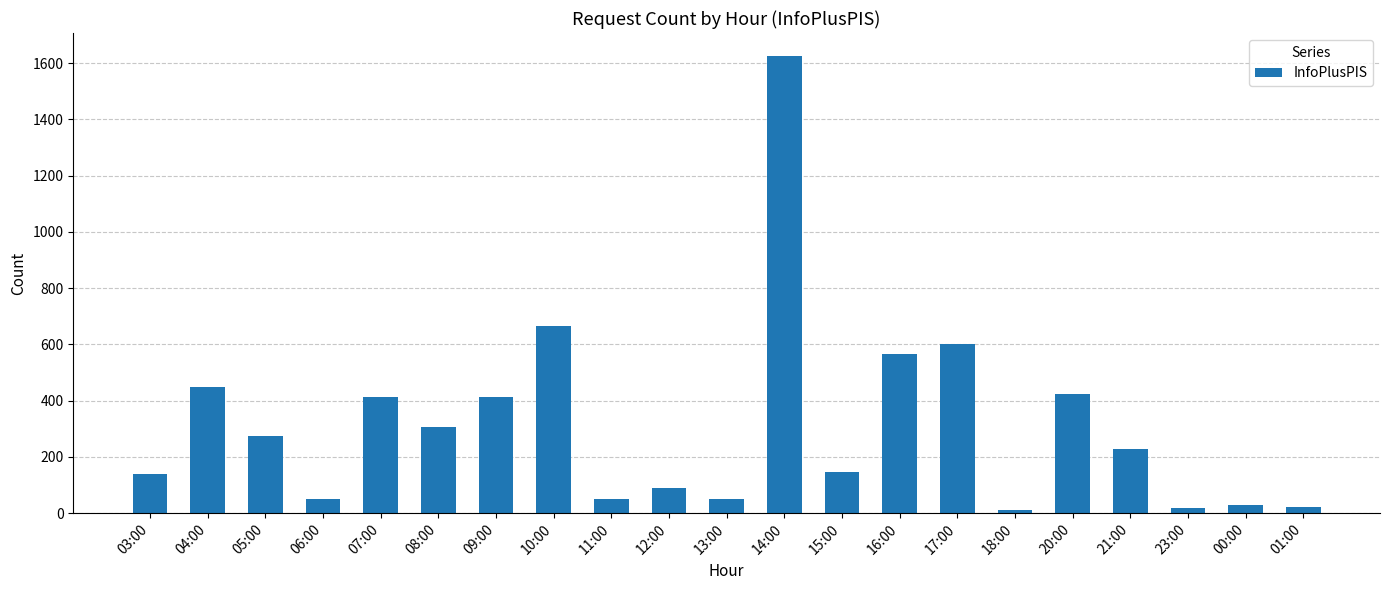

What is the maximum value shown in the chart?

1626